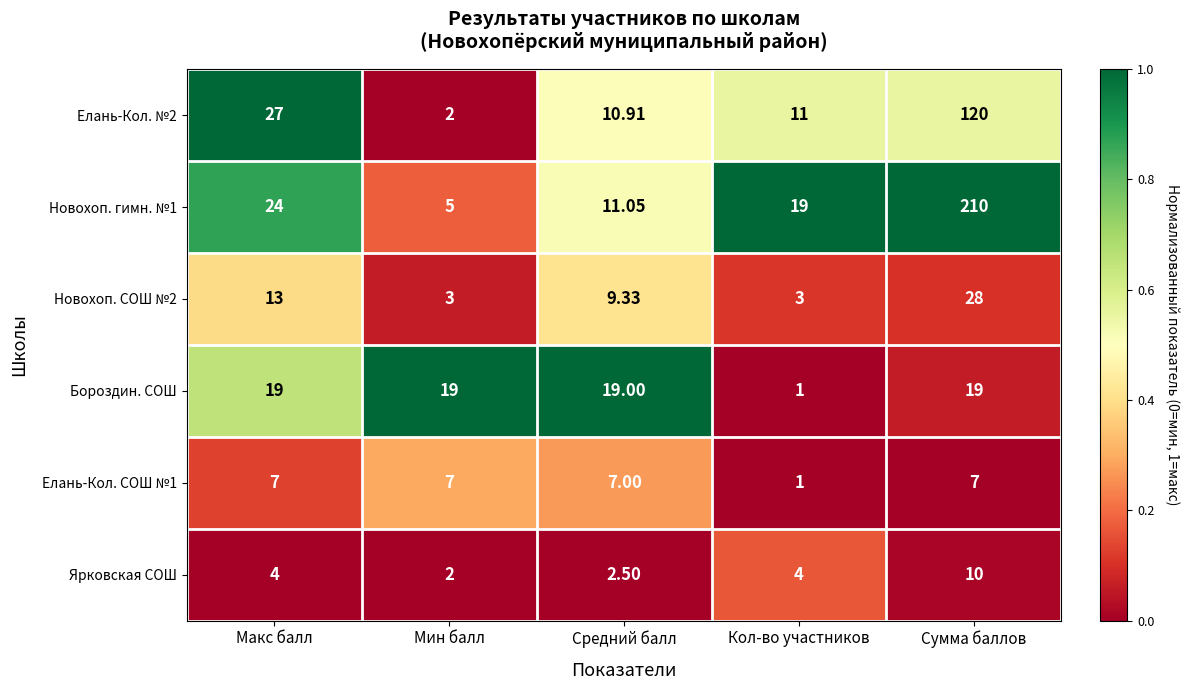

Which series changed the most between Мин балл and Кол-во участников?

Бороздин. СОШ